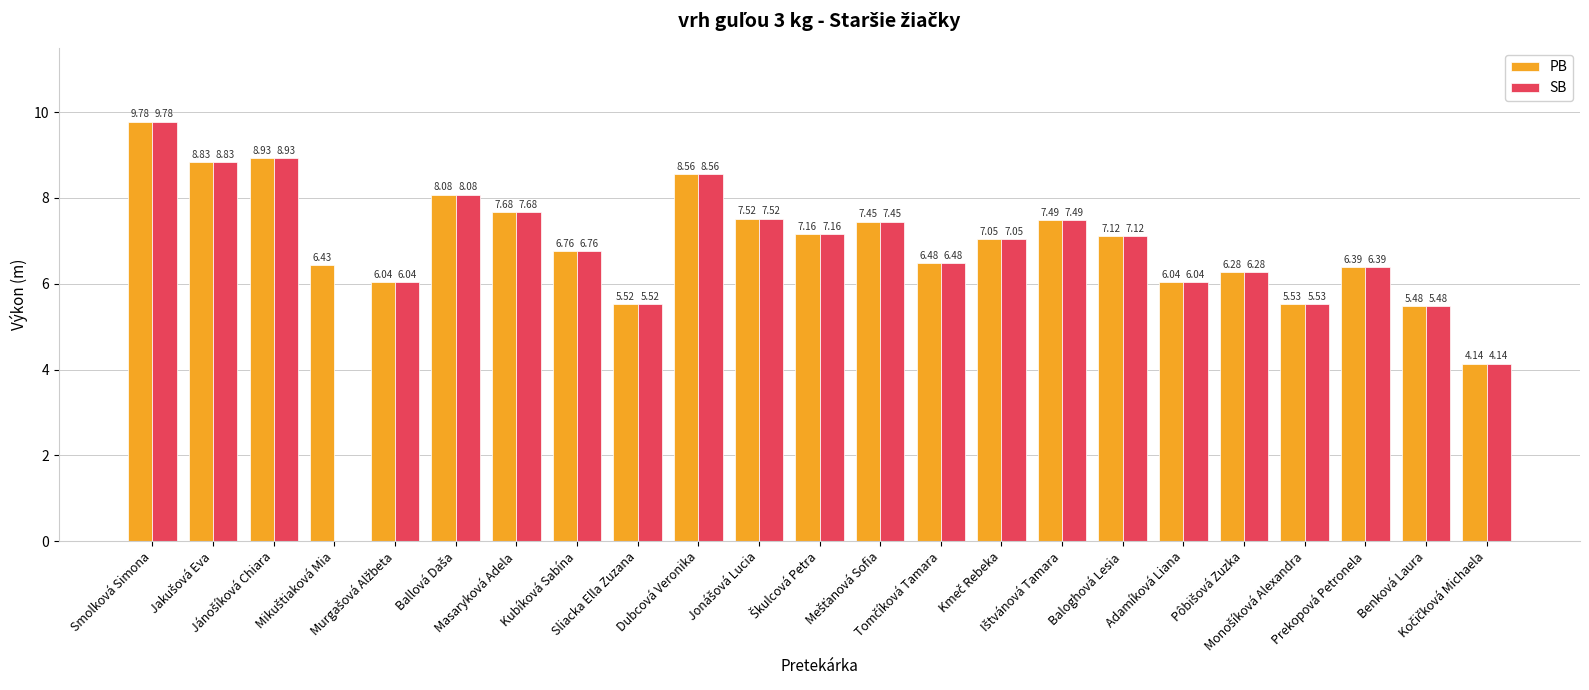

What is the sum of all SB values?

154.3